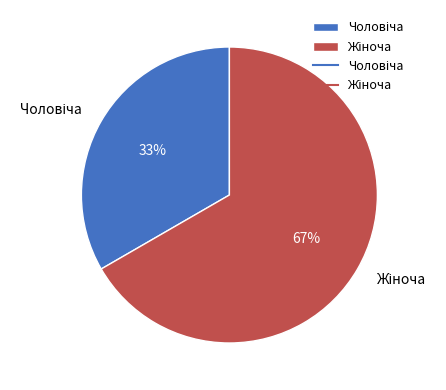

Is there a majority slice in this chart?

Yes